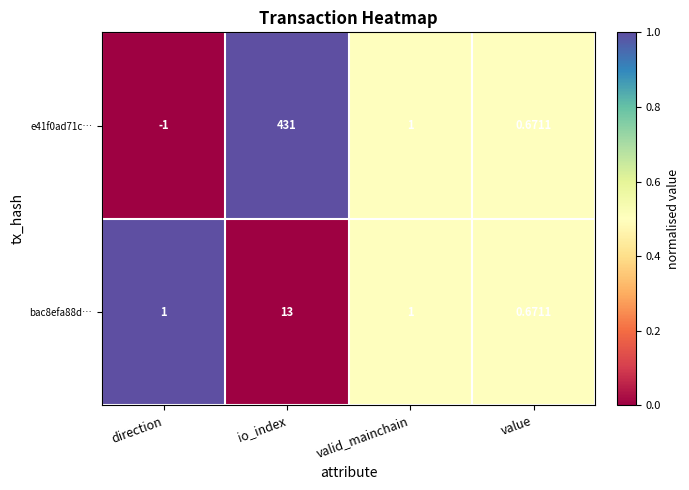

Which category has the highest value across all series?

io_index